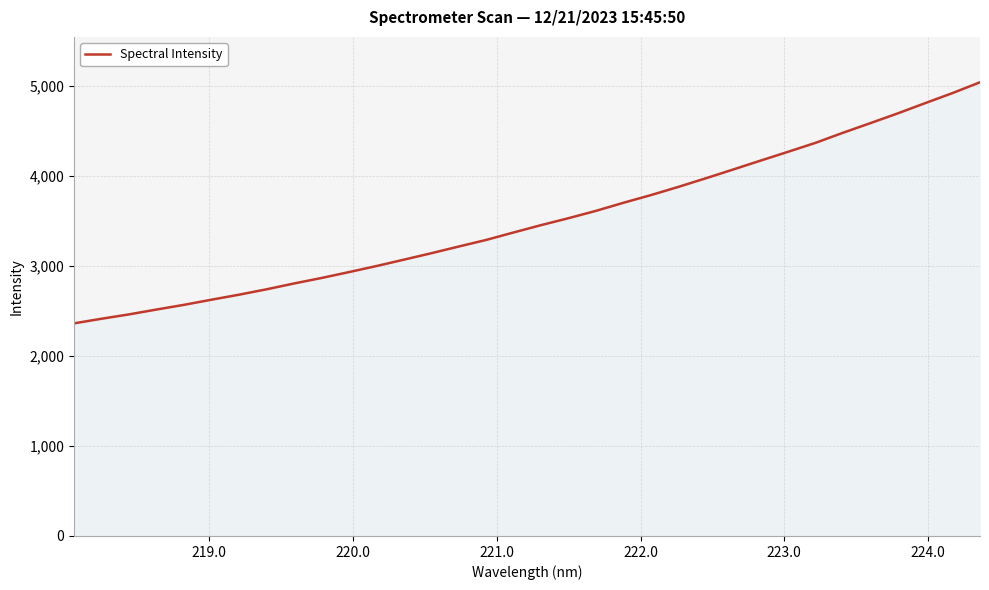

What is the difference between the maximum and minimum values?

2680.1